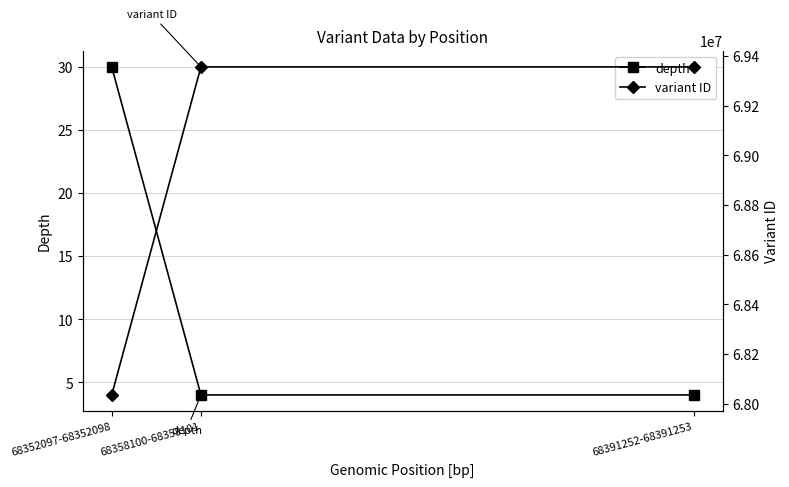

What is the approximate value of depth at 68391252-68391253, to the nearest 5?

5